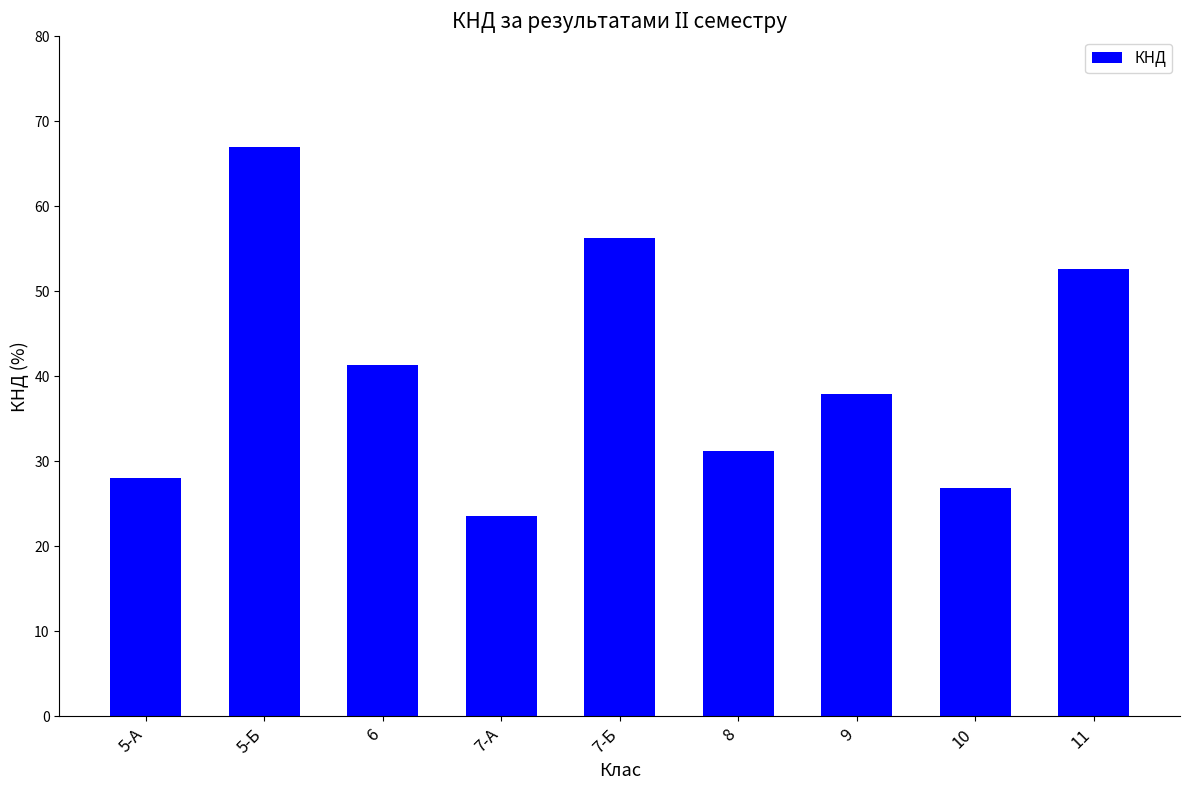

At which label is the value closest to 45?

6